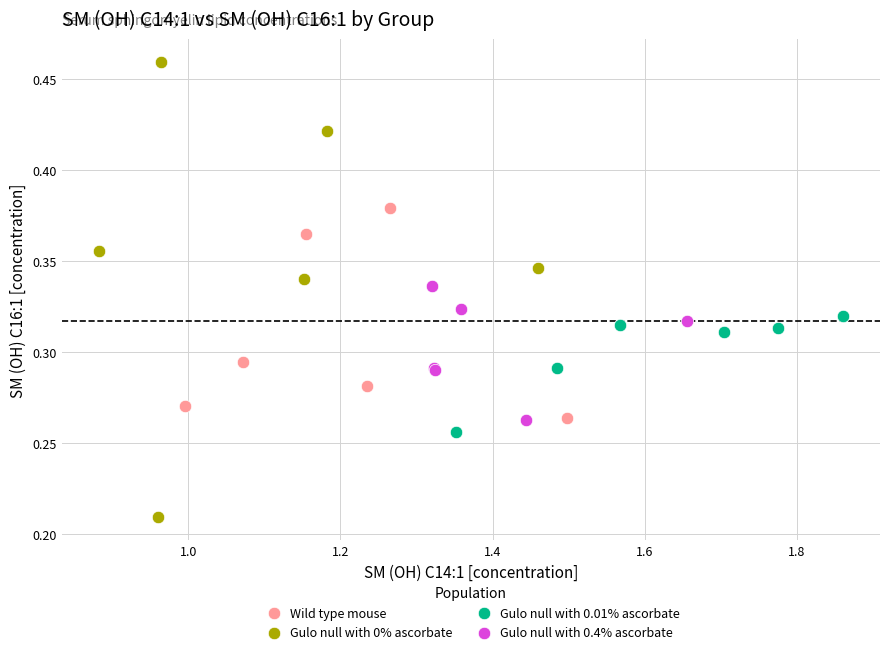

Which series reaches the minimum Y coordinate?

Gulo null with 0% ascorbate